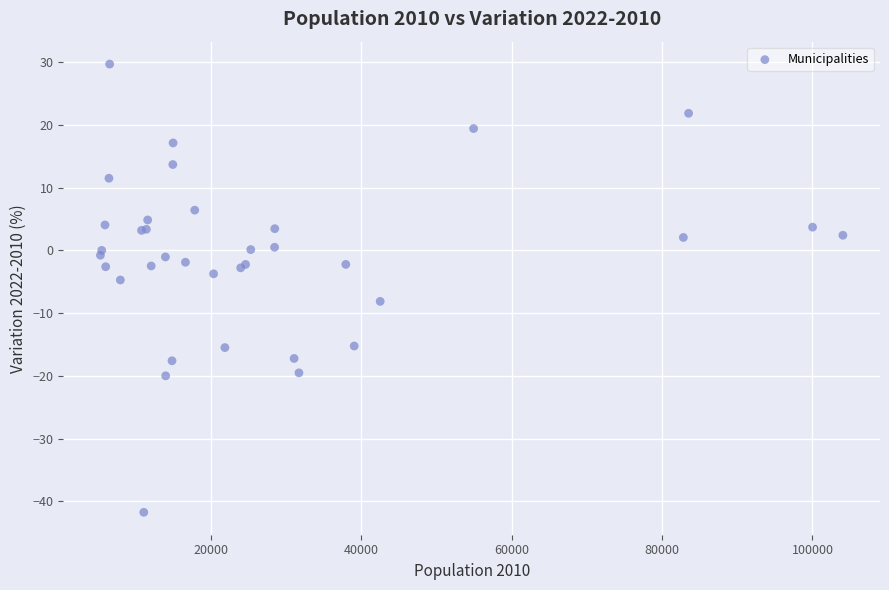

What Y value in the scatter plot is closest to -6?

-4.7